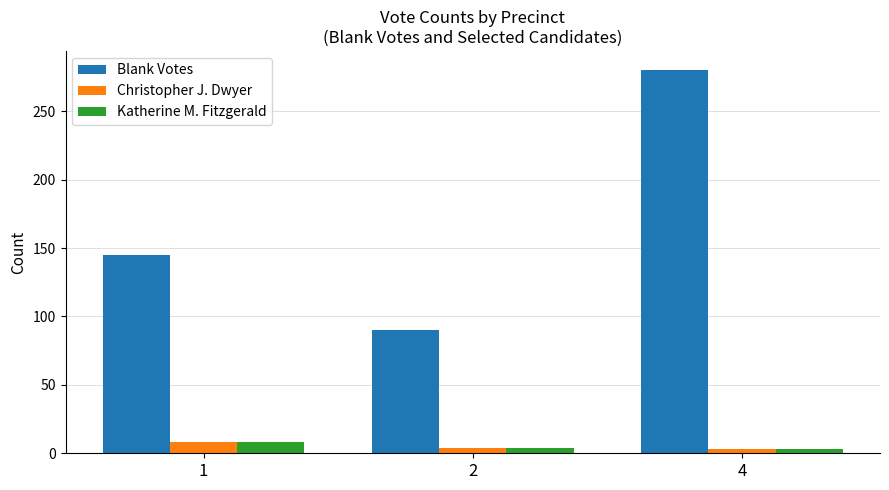

Is it true that Katherine M. Fitzgerald equals 8 at 1?

True